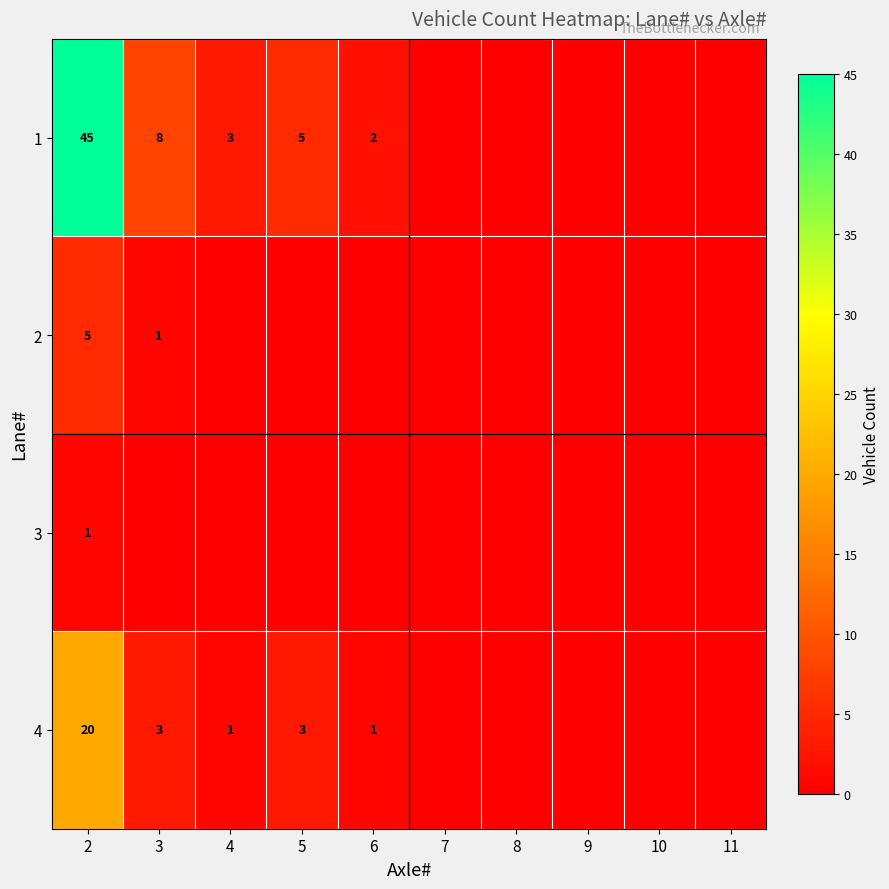

Is it true that 3 equals 1 at 2?

True